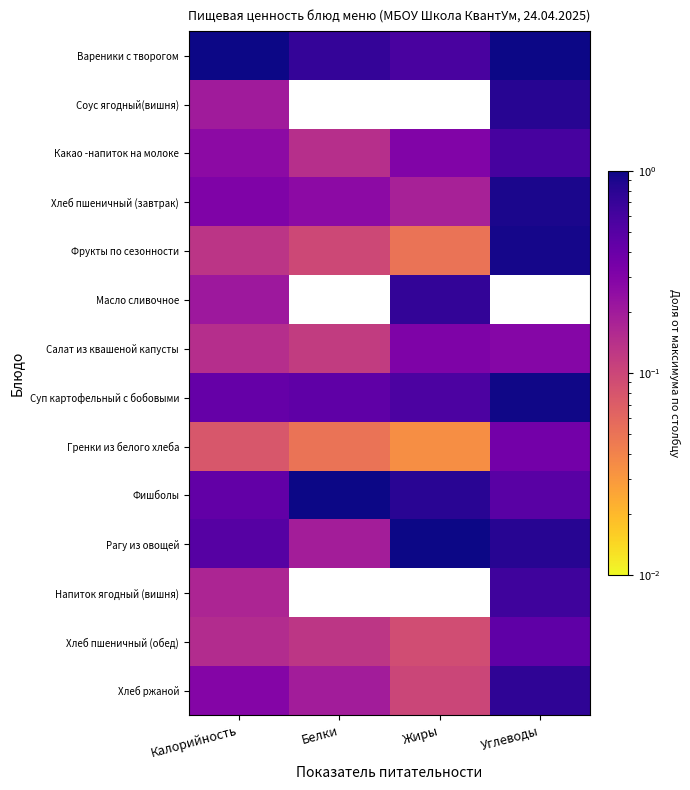

At which category is the sum across all series the highest?

Углеводы